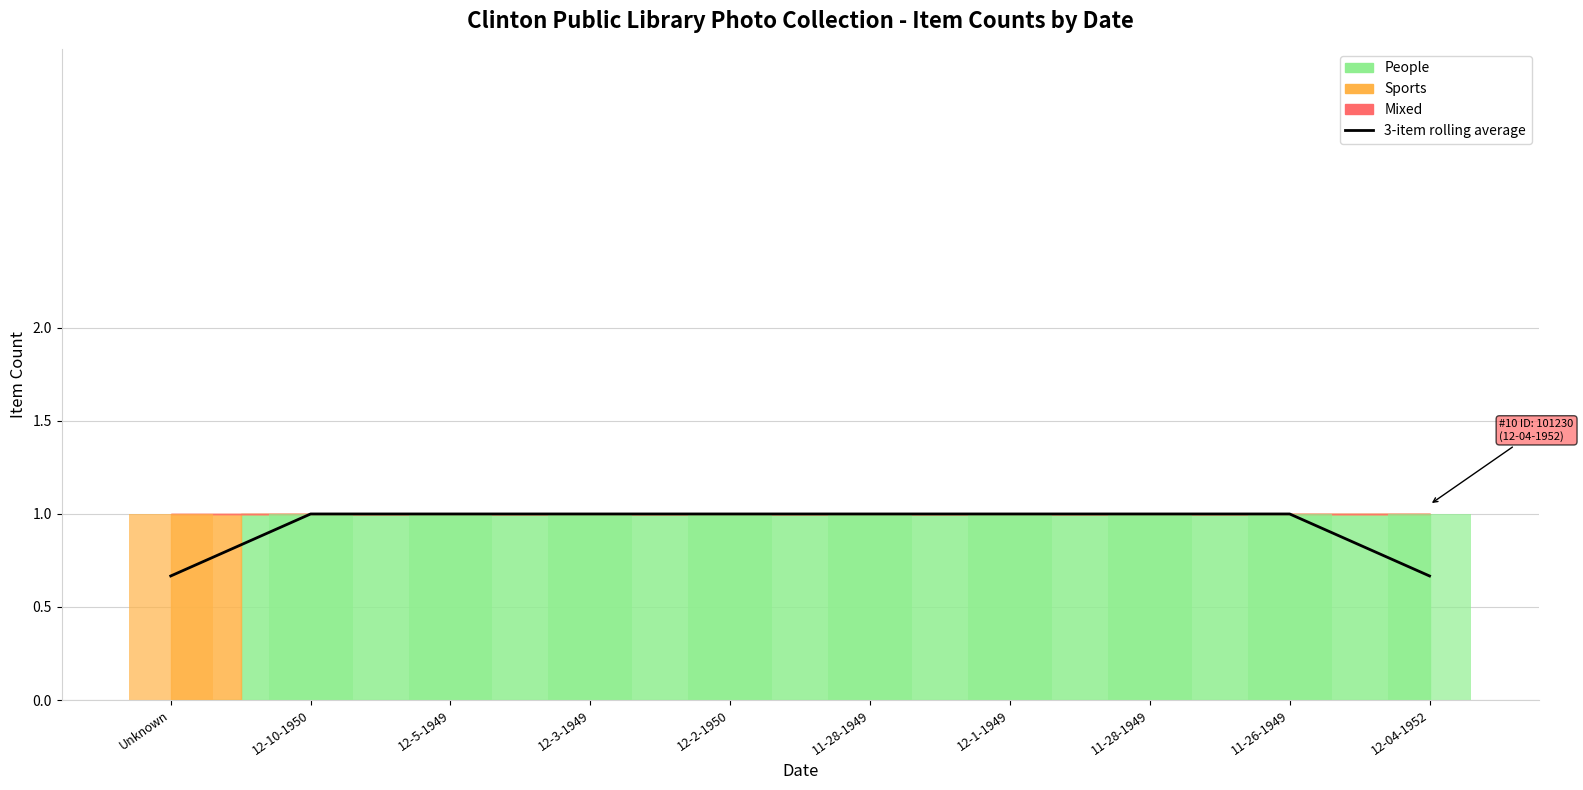

Reading left to right, transcribe all the data shown in this chart.

Unknown=0.7	12-10-1950=1.0	12-5-1949=1.0	12-3-1949=1.0	12-2-1950=1.0	11-28-1949=1.0	12-1-1949=1.0	11-28-1949=1.0	11-26-1949=1.0	12-04-1952=0.7